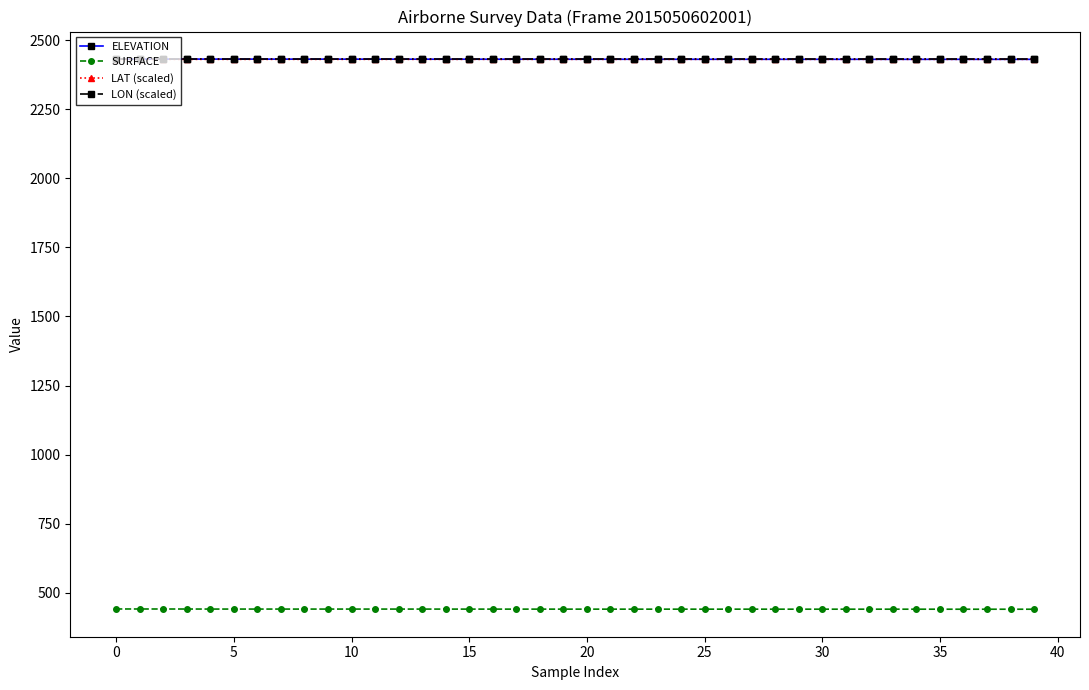

At how many categories does at least one series exceed 513?

40